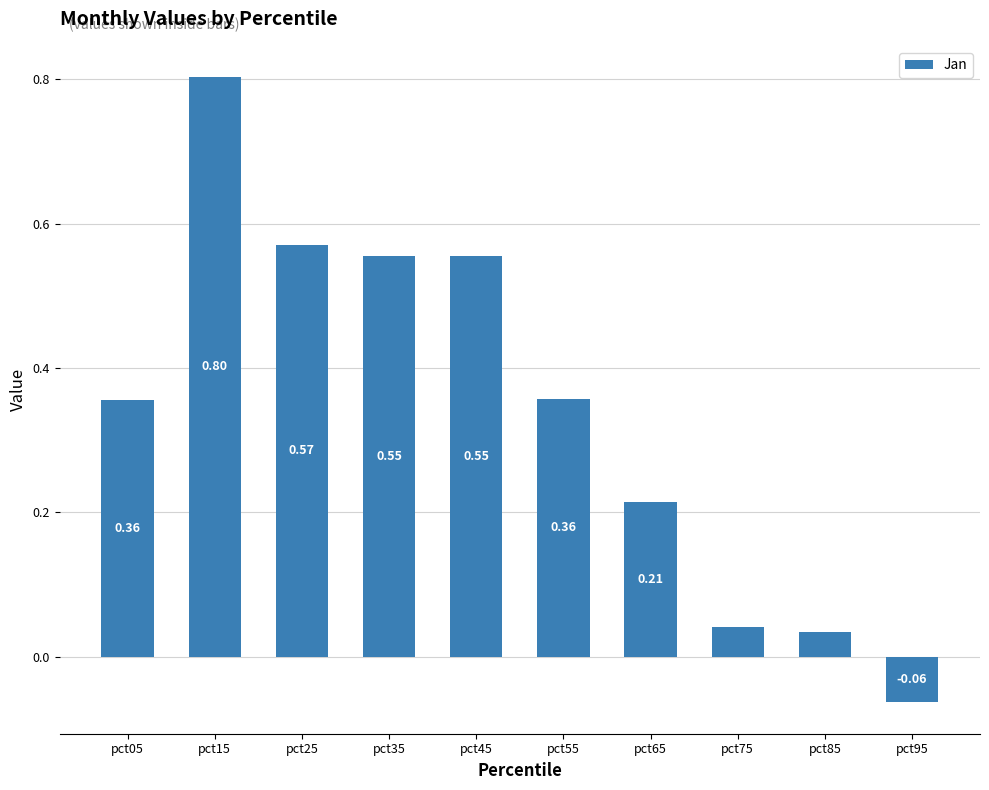

What is the average value?

0.3